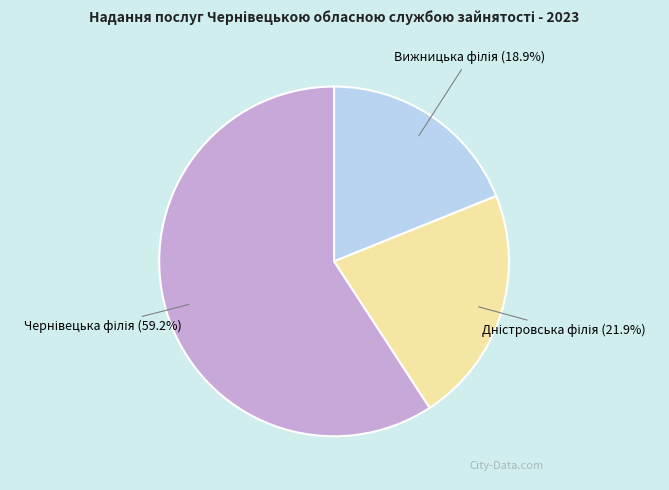

Is there any slice that represents more than half of the pie?

Yes